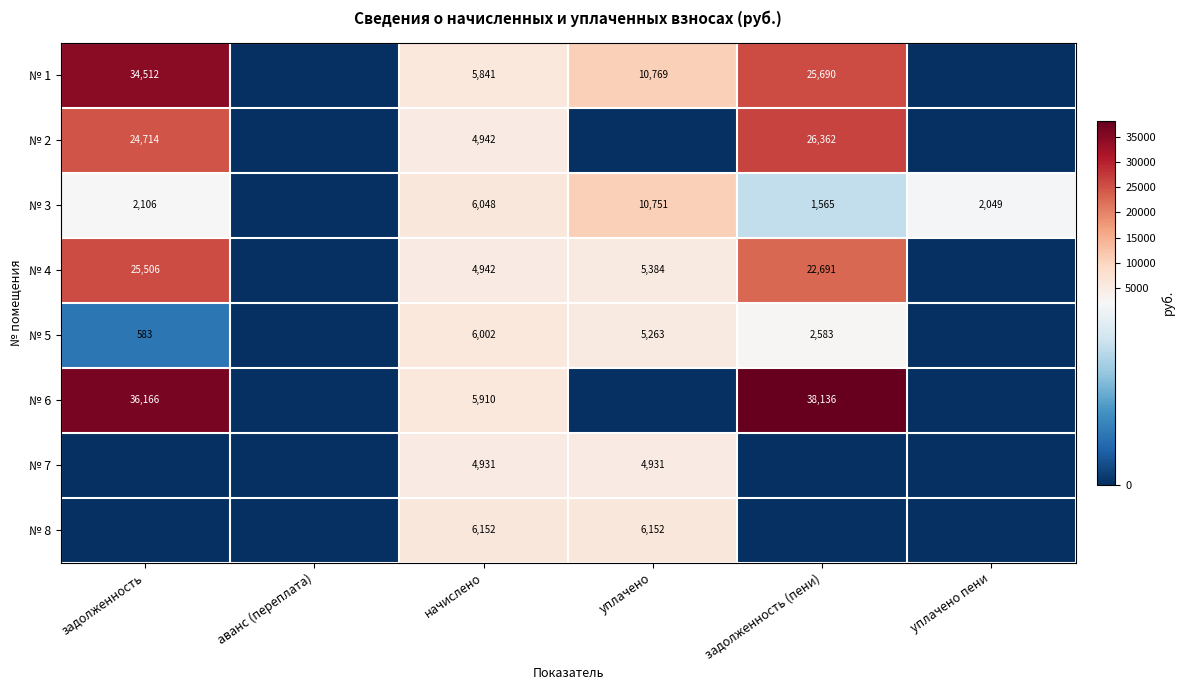

What is the sum of the № 5 values at уплачено and задолженность (пени)?

7846